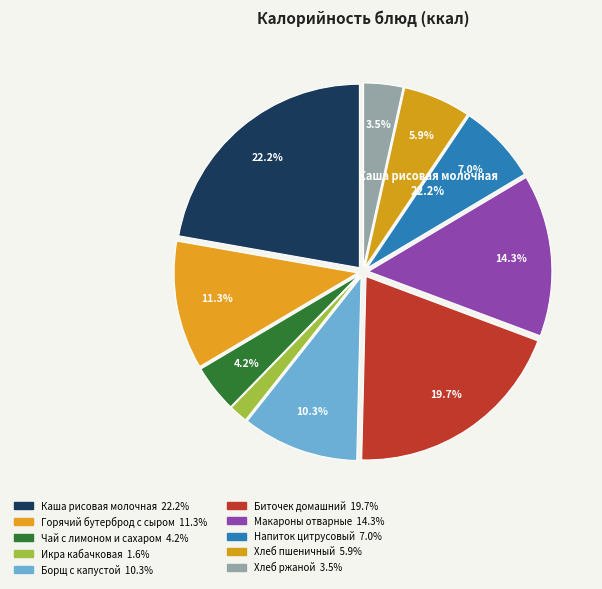

To the nearest percent, what is the difference between the largest and smallest slice percentages?

21%